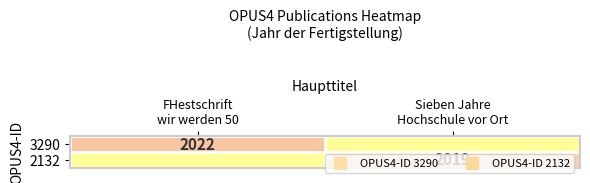

At which category is the sum across all series the highest?

FHestschrift
wir werden 50